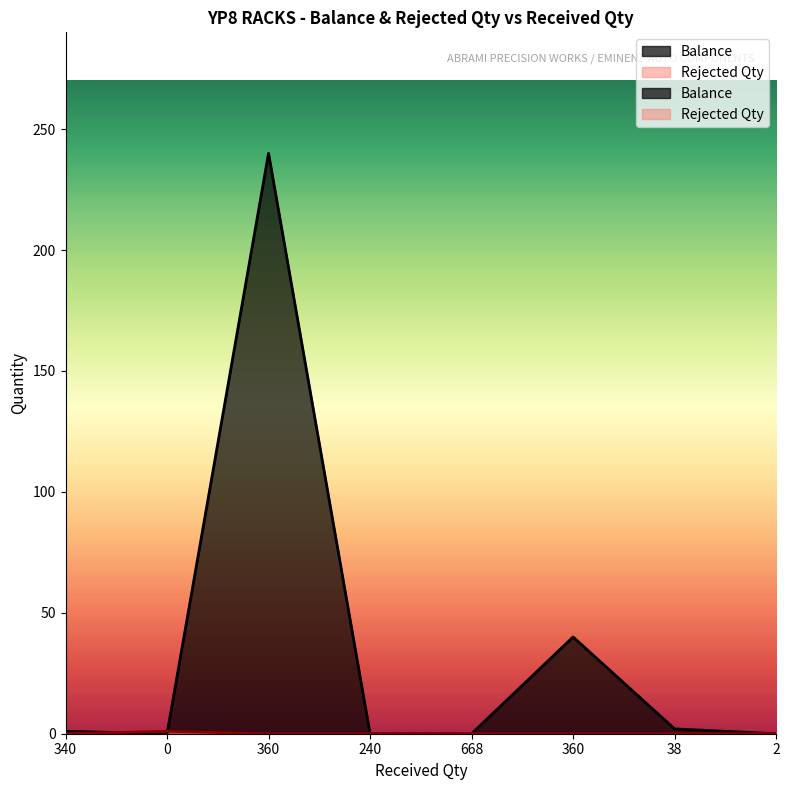

True or false: Balance has a value of 1 at 38.

False